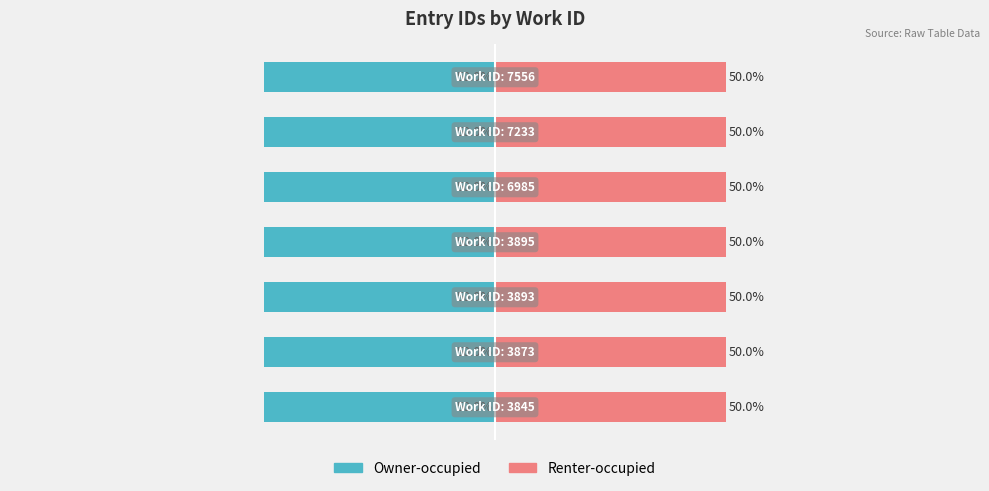

How many data points does each series have?

7